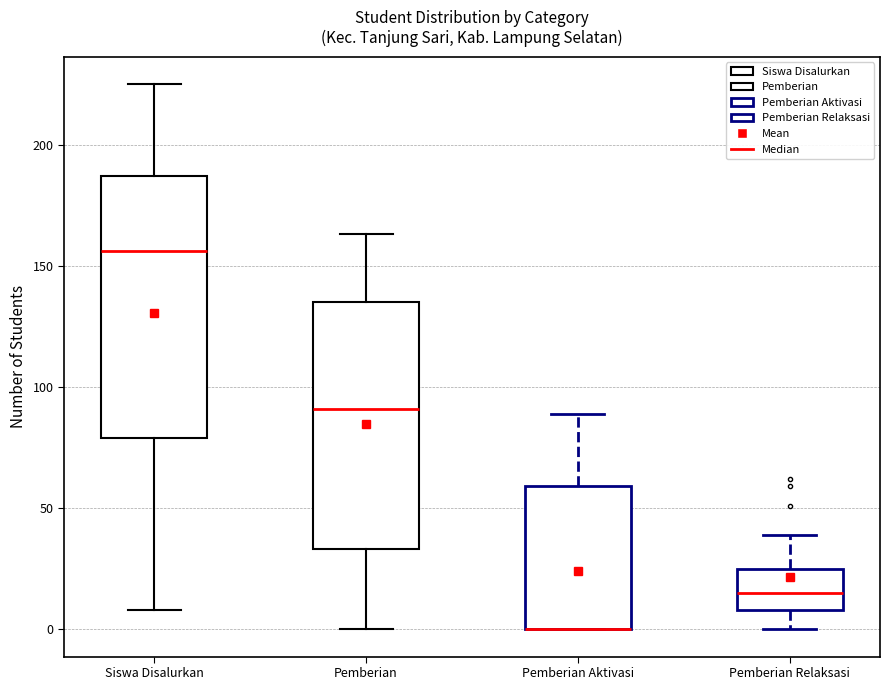

Where is the lower edge of the box for Pemberian Aktivasi on the y-axis? The values are not printed on the chart, so give them approximately, as read against the axis.

0